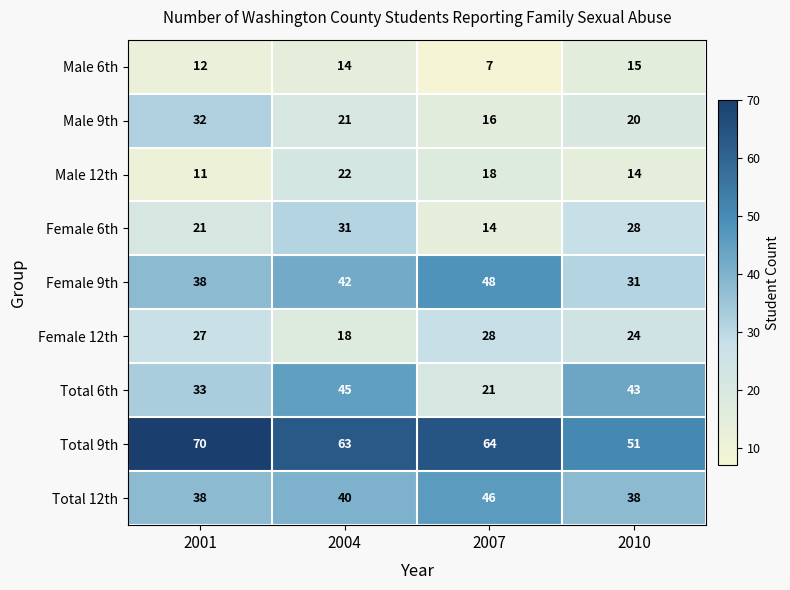

What is the sum of all Male 6th values?

48